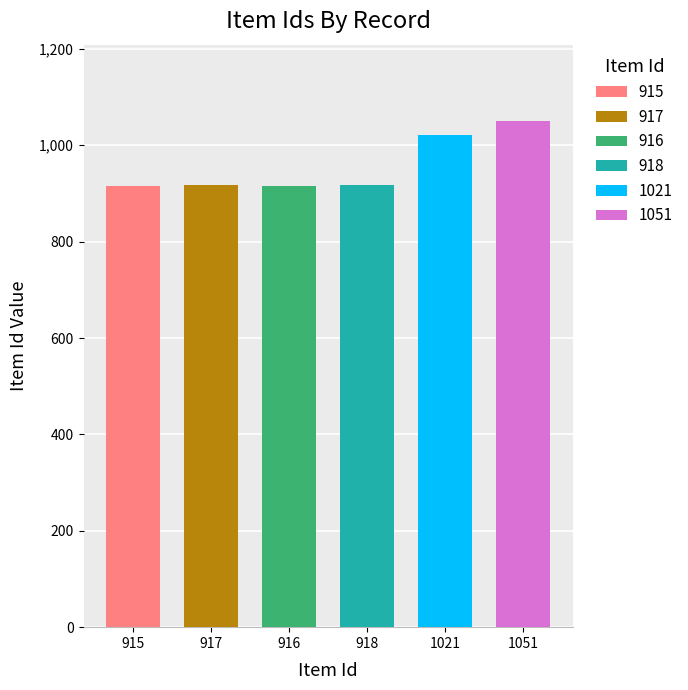

Does the chart contain any negative values?

No